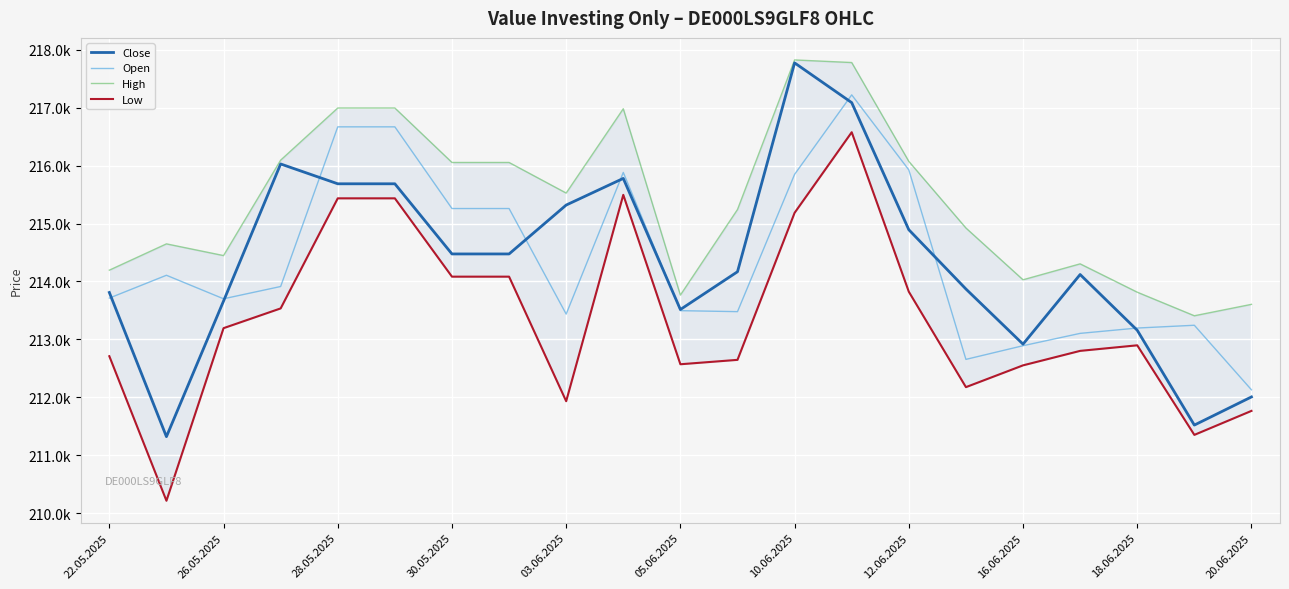

At how many categories does at least one series exceed 214081?

16